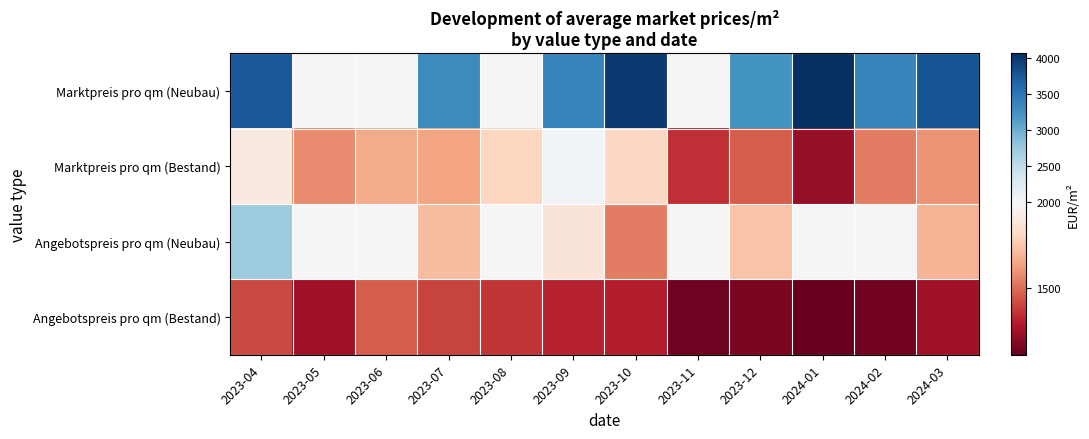

At which category is the sum across all series the highest?

2023-04